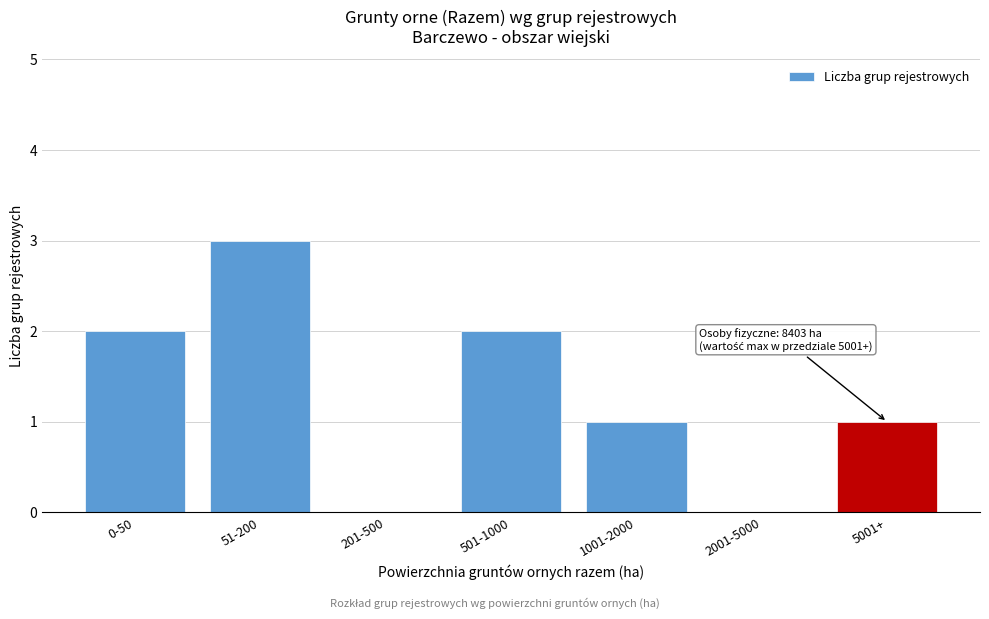

Reading left to right, extract all data points from this chart.

0-50=2	51-200=3	201-500=0	501-1000=2	1001-2000=1	2001-5000=0	5001+=1